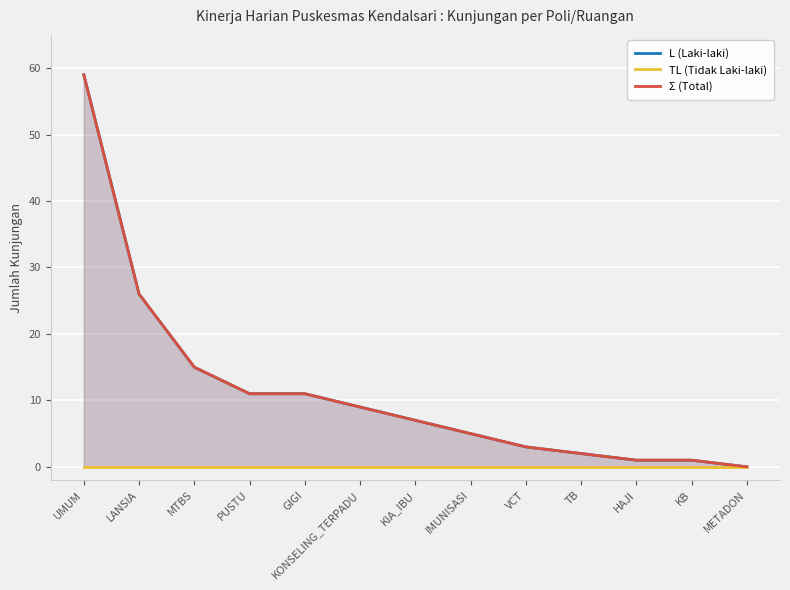

Which series has the largest range (max minus min)?

L (Laki-laki)